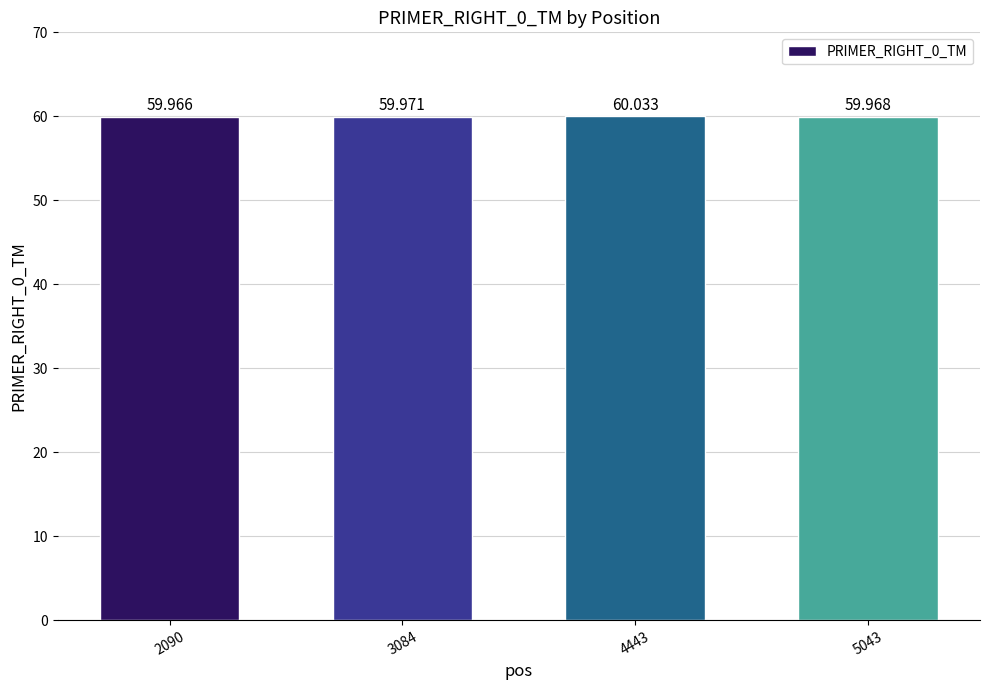

What is the maximum value shown in the chart?

60.0